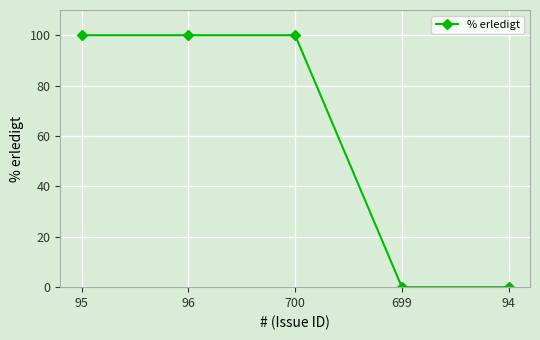

Is it true that the value at 94 is 0?

True